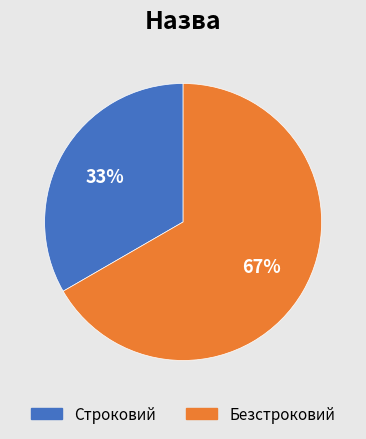

What is the majority slice?

Безстроковий